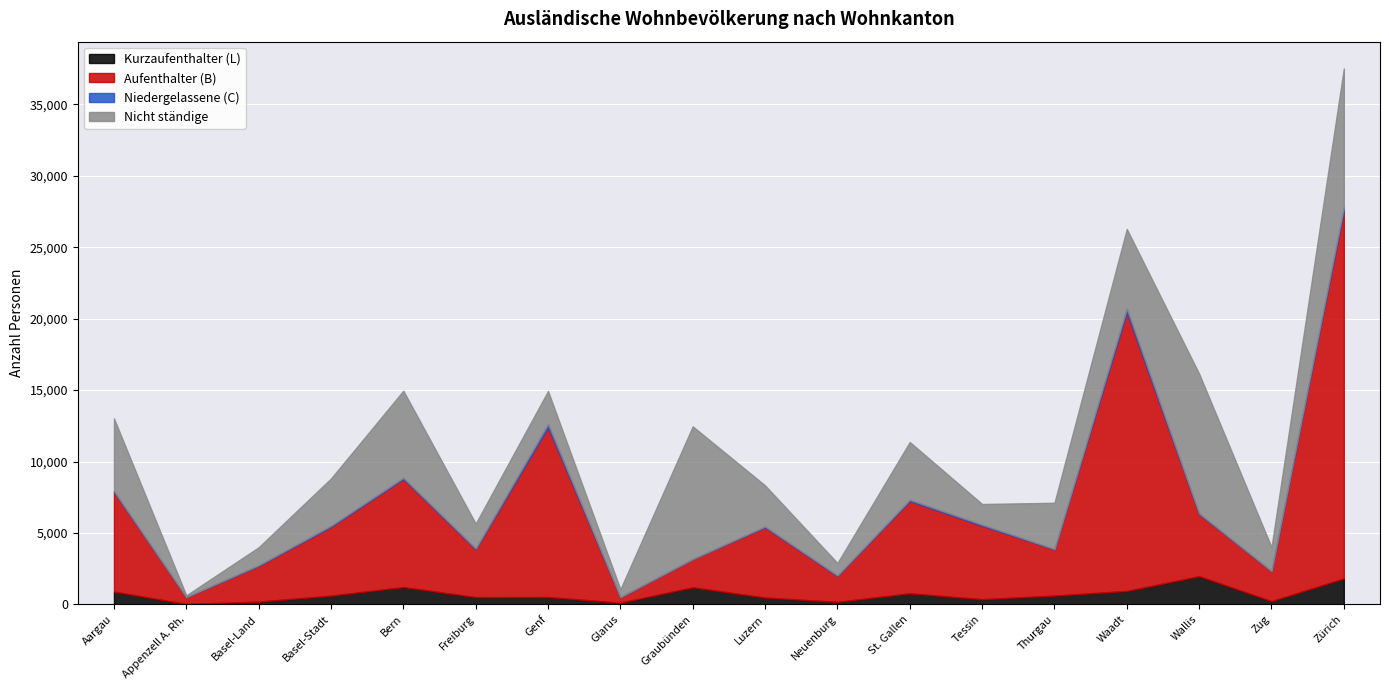

How many times do Nicht ständige and Aufenthalter (B) cross each other?

4